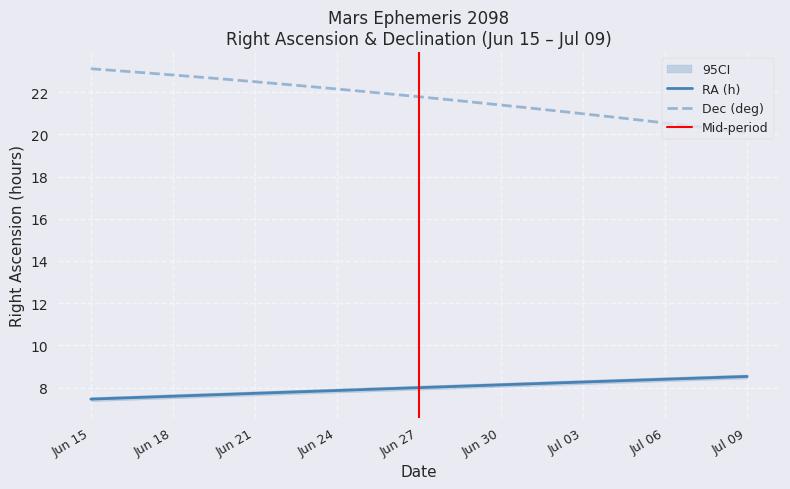

Rank the series by their maximum value, from highest to lowest.

Dec (deg), RA (h)